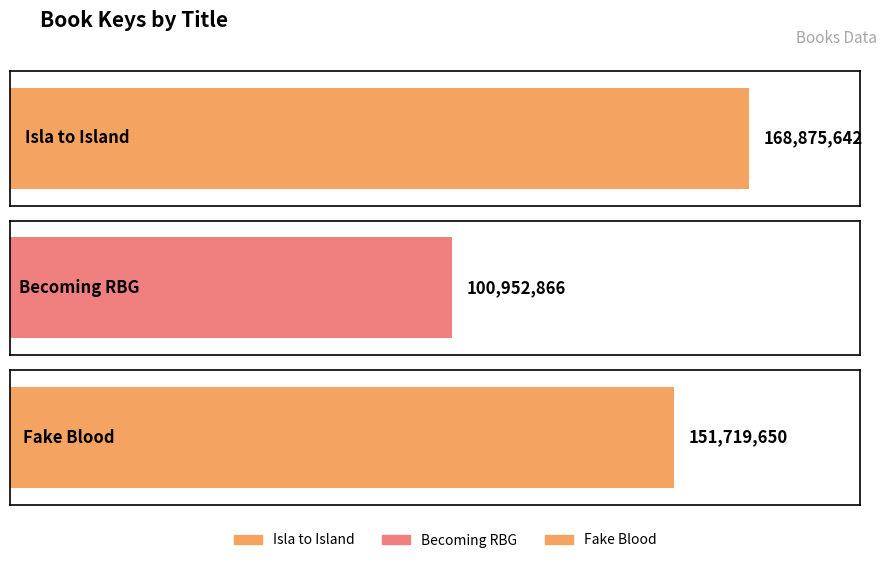

Between Isla to Island and Fake Blood, which is larger?

Isla to Island